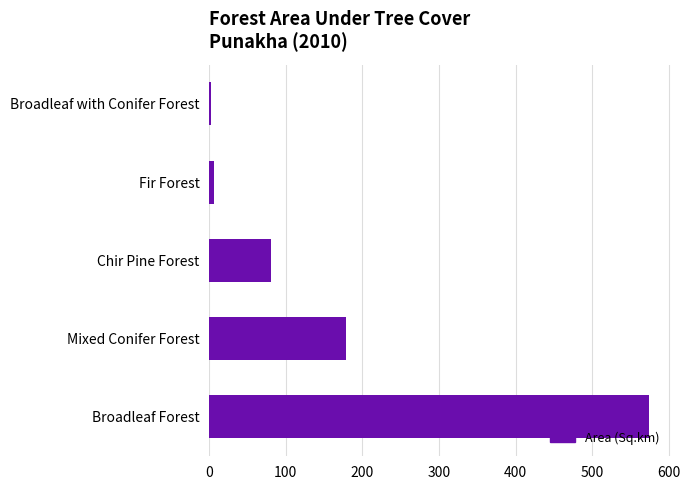

Does the chart contain stacked bars?

No